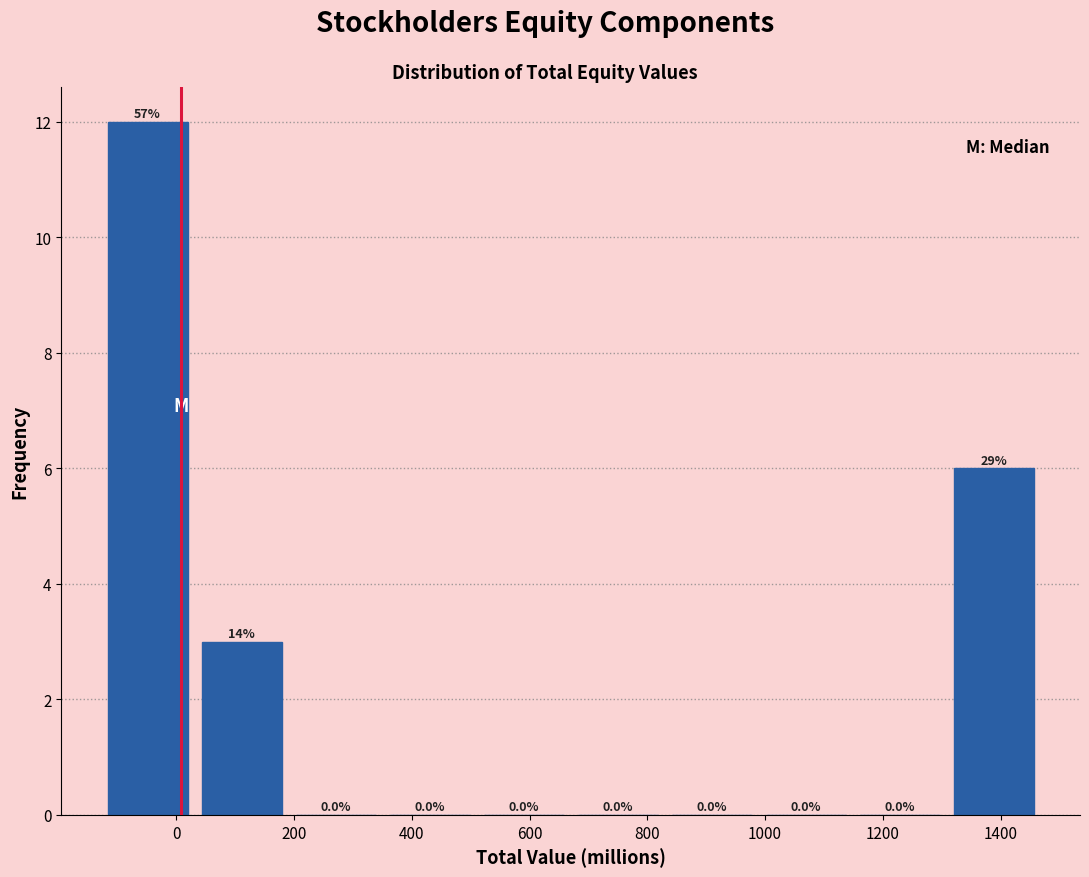

Over which range of the x-axis is the bar tallest?

-120 to 40